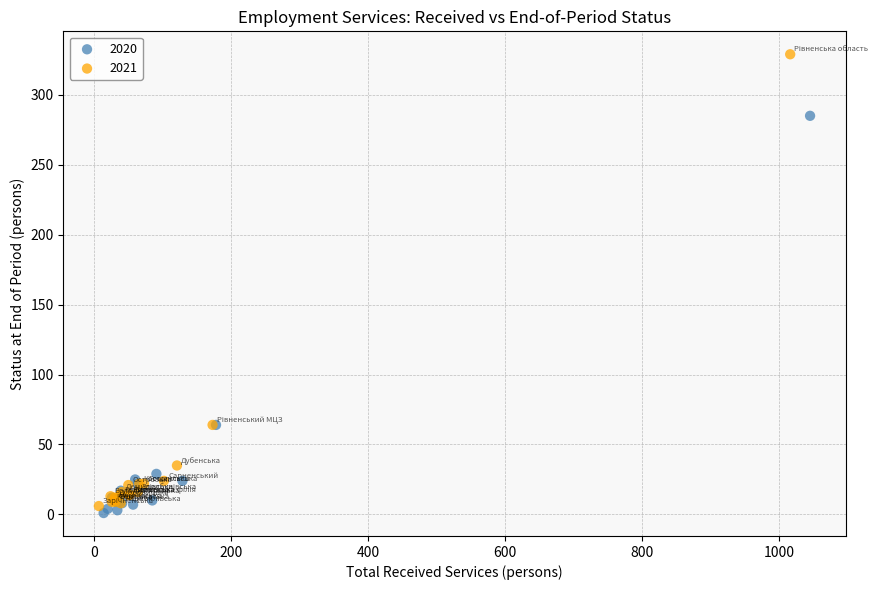

Which series contains the lowest Y value?

2020